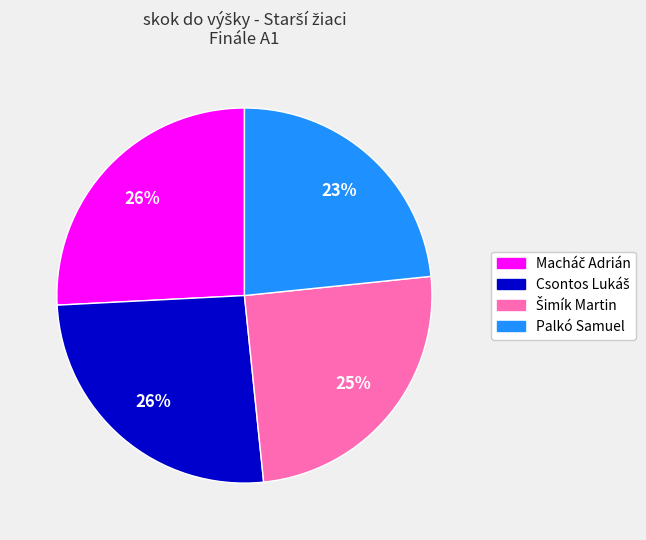

True or false: Palkó Samuel accounts for 23% of the total.

True